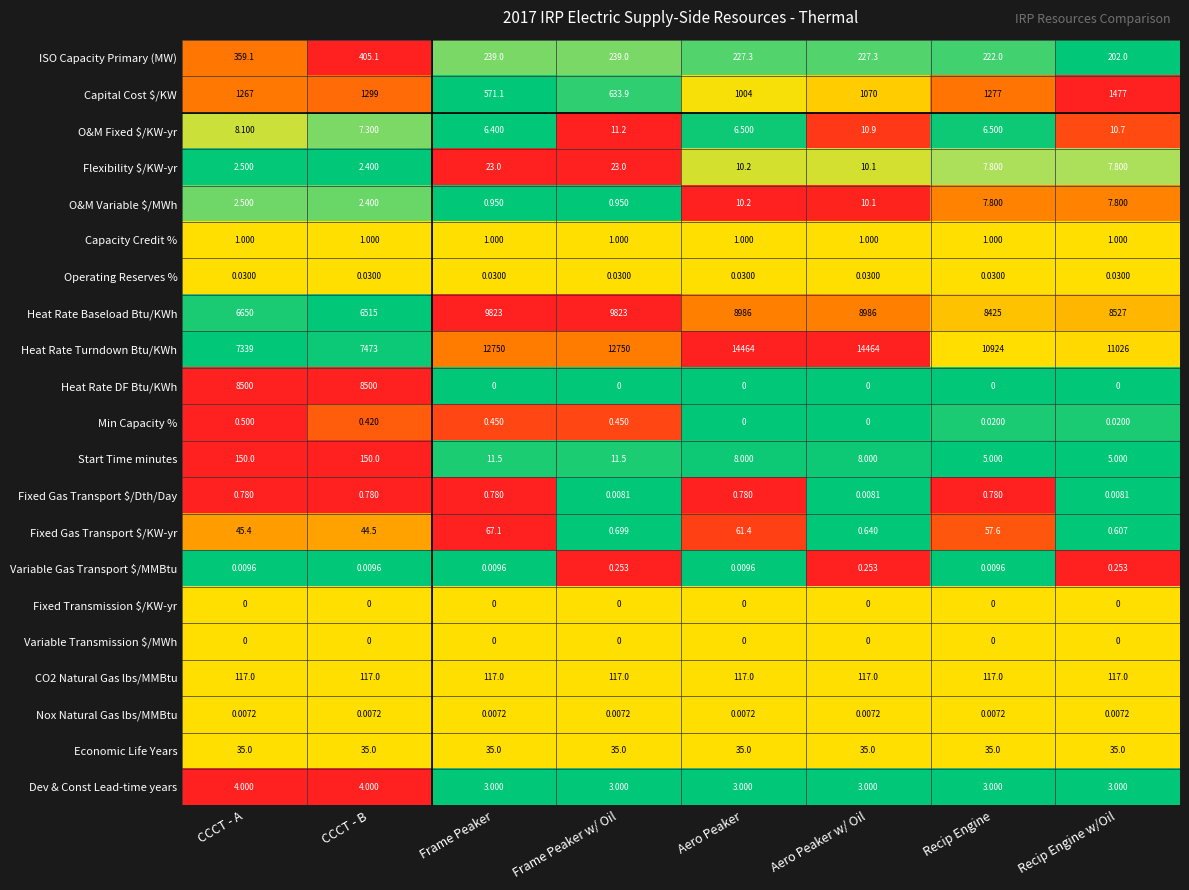

Count the number of data series in this chart.

21